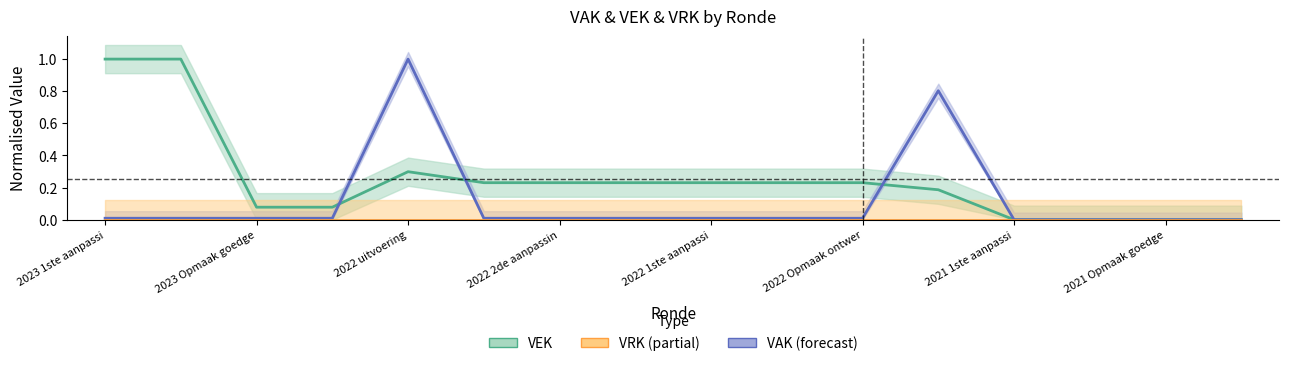

Between 2023 1ste aanpassi and 15, which series saw the biggest shift?

VEK